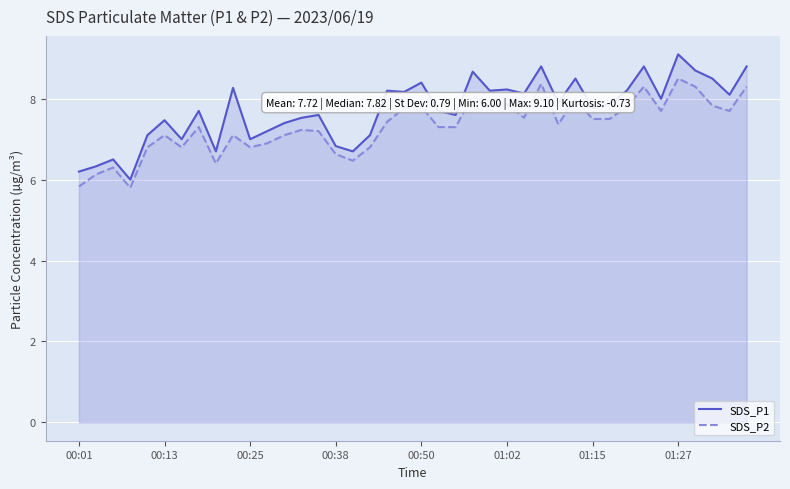

Read the SDS_P2 value at 01:15.

7.5